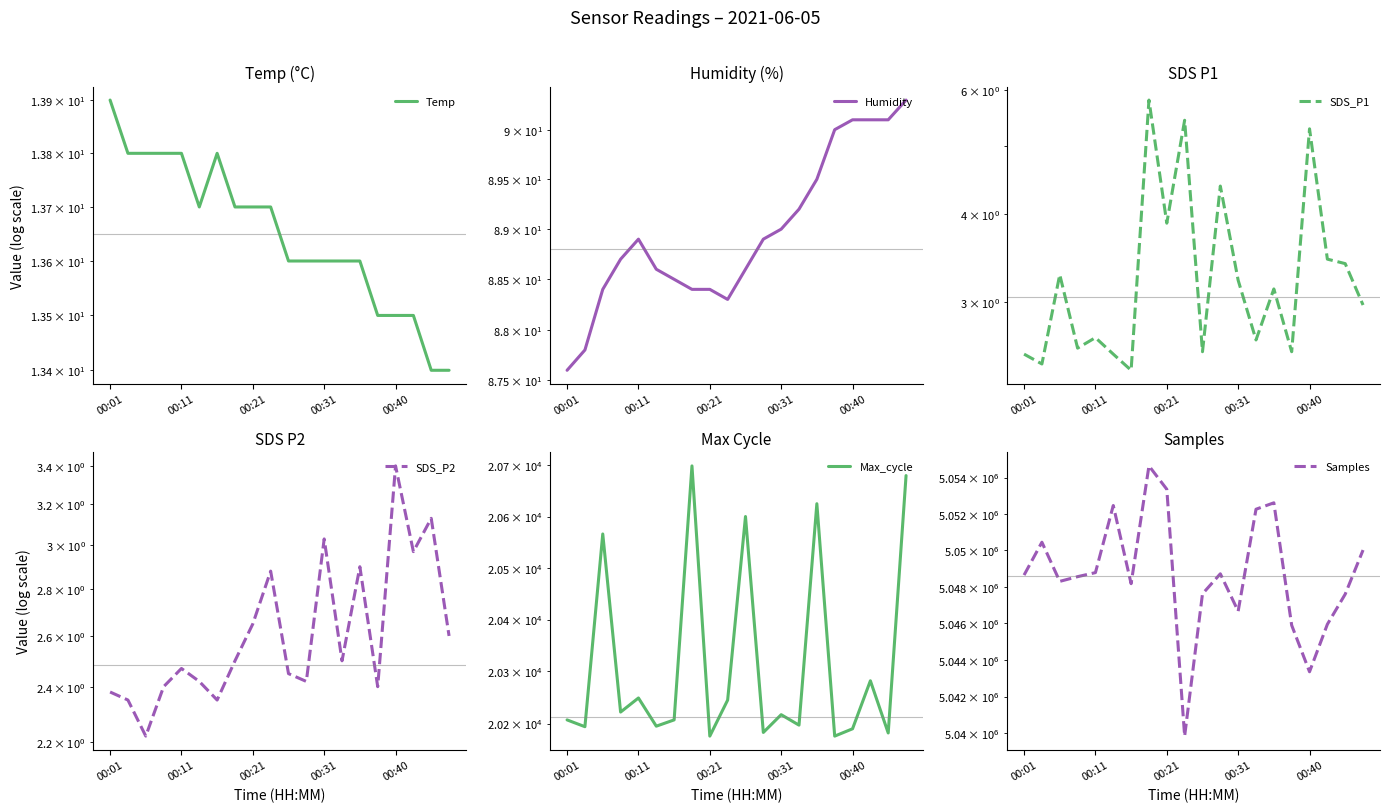

What is the sum of the SDS_P2 values at 9 and 00:40?

5.3